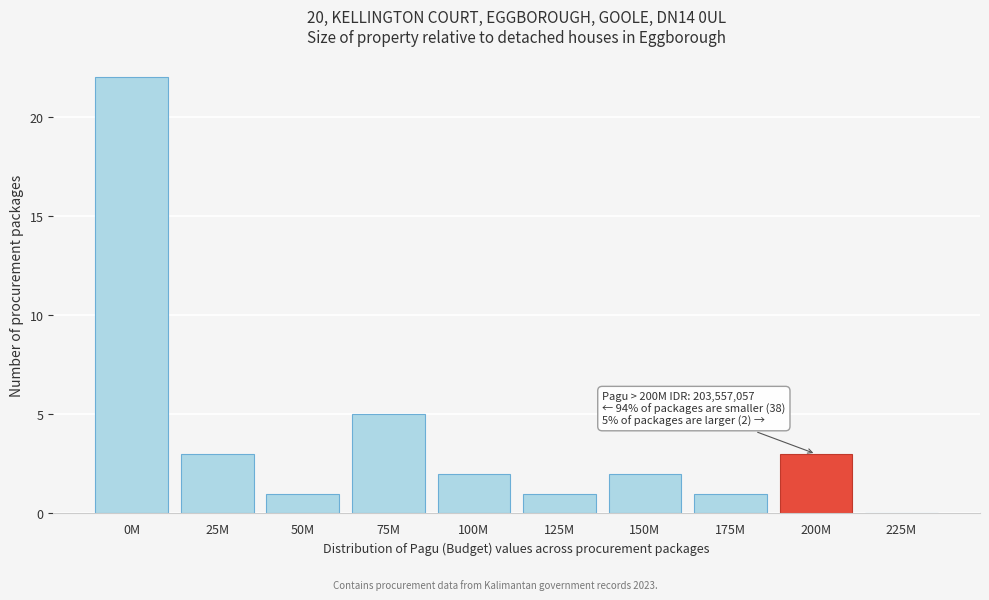

Reading left to right, extract all data points from this chart.

0M=22	25M=3	50M=1	75M=5	100M=2	125M=1	150M=2	175M=1	200M=3	225M=0